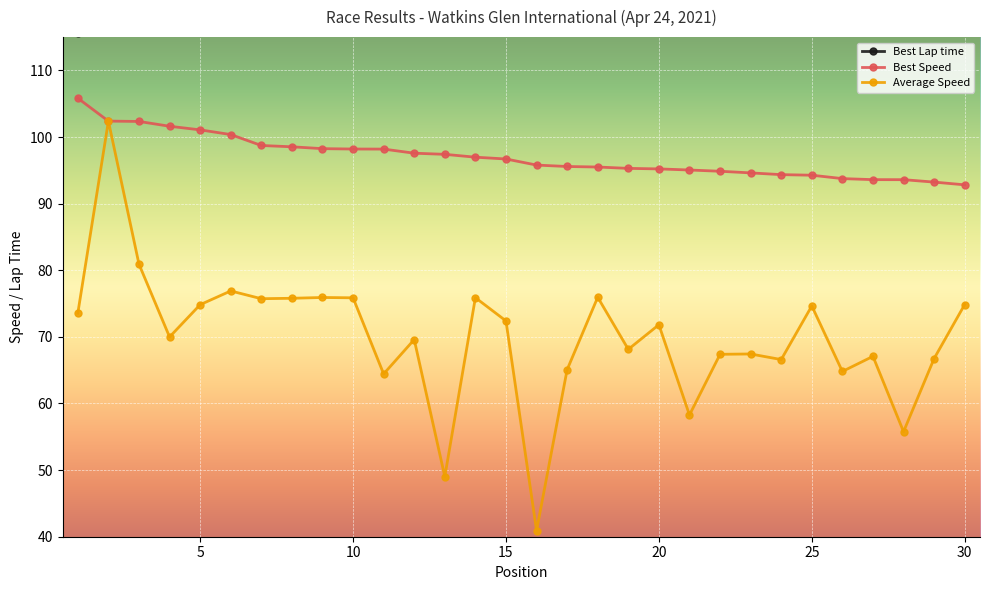

List the series in order of their overall mean, lowest first.

Average Speed, Best Speed, Best Lap time